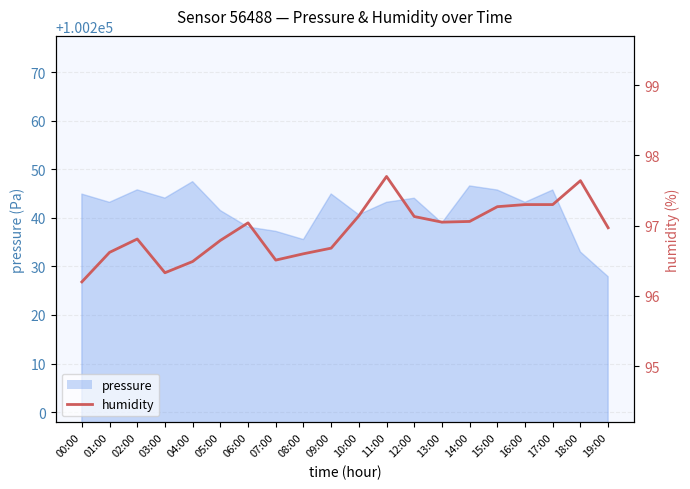

What is the label of the 4th point from the left?

03:00